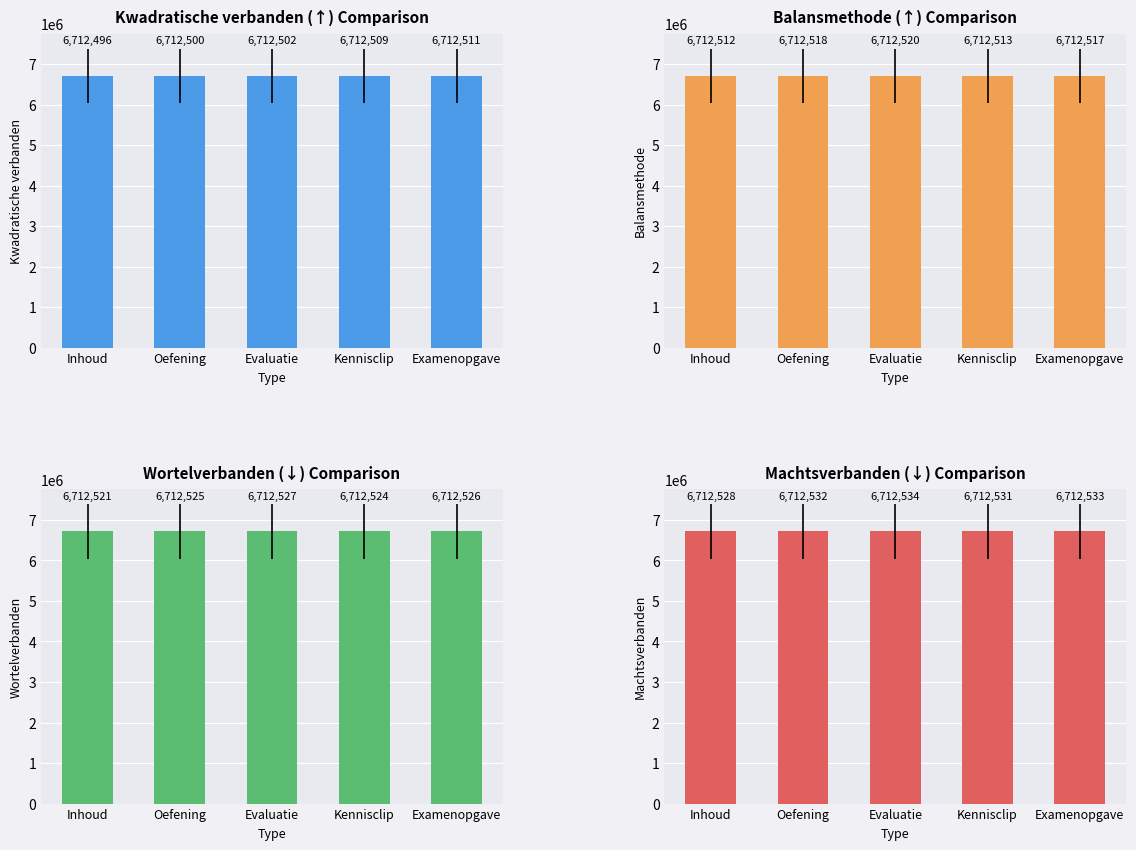

What is the label of the 1st bar from the left?

Inhoud